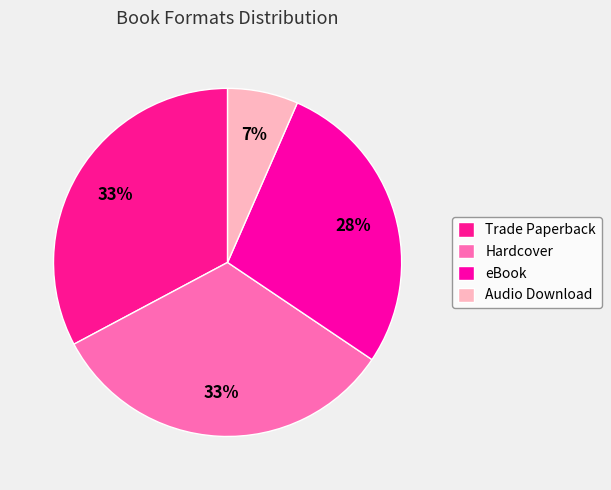

To the nearest percent, what is the combined percentage of eBook and Hardcover?

61%